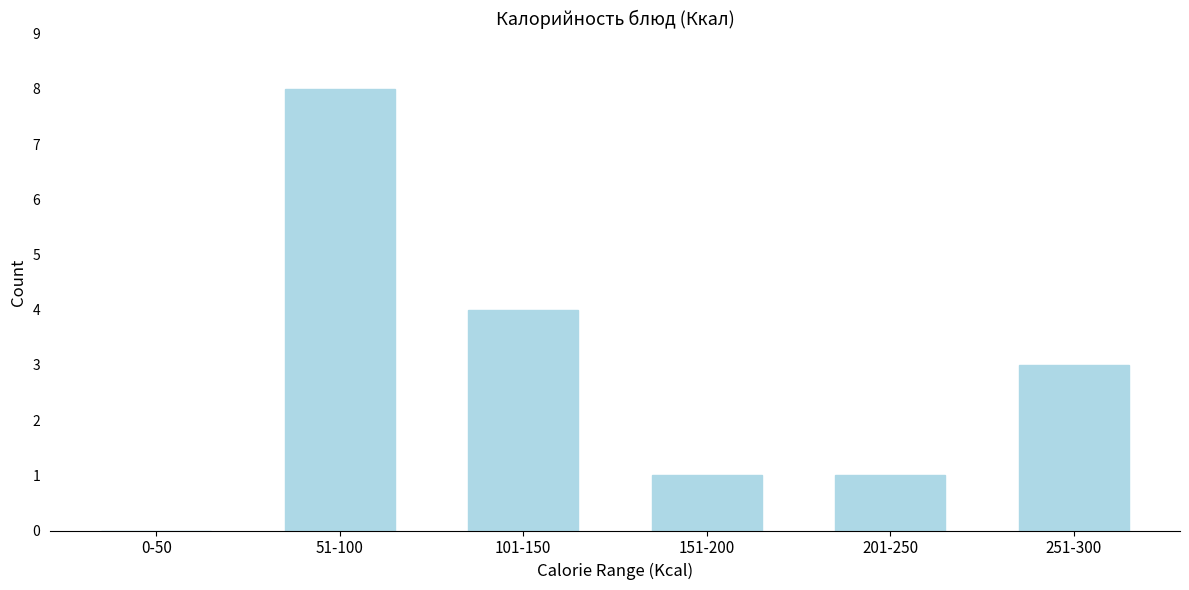

Reading left to right, list all the values displayed in this chart.

0-50=0	51-100=8	101-150=4	151-200=1	201-250=1	251-300=3